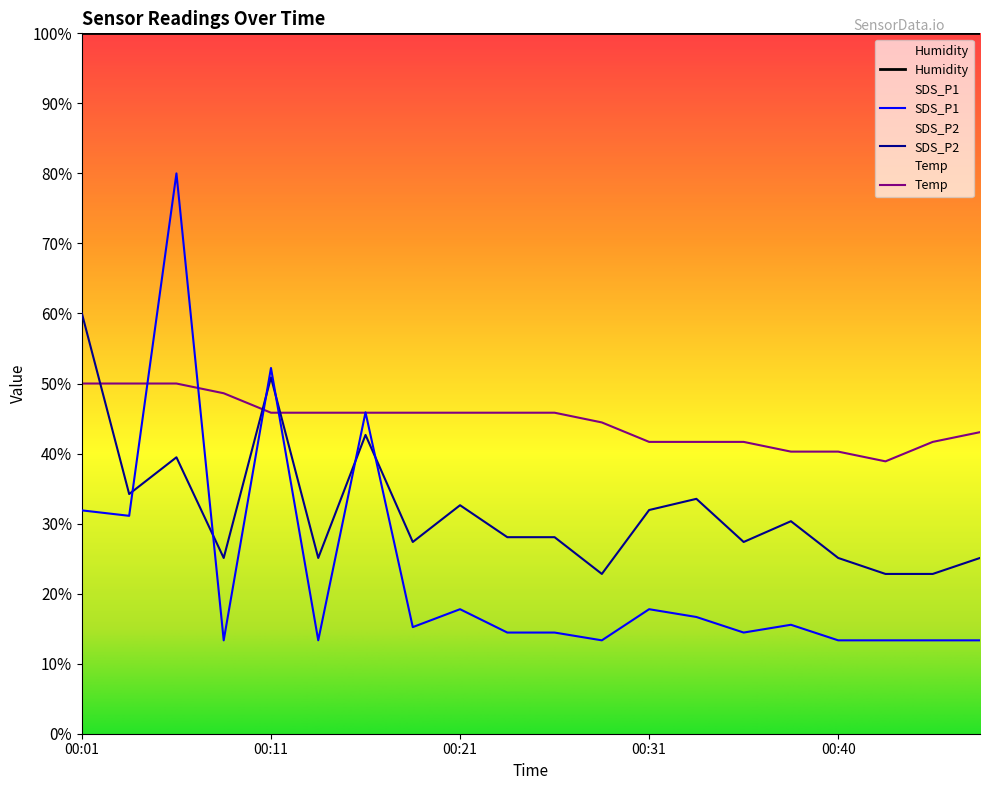

What is the difference between the maximum and minimum values in the Temp series?

11.1